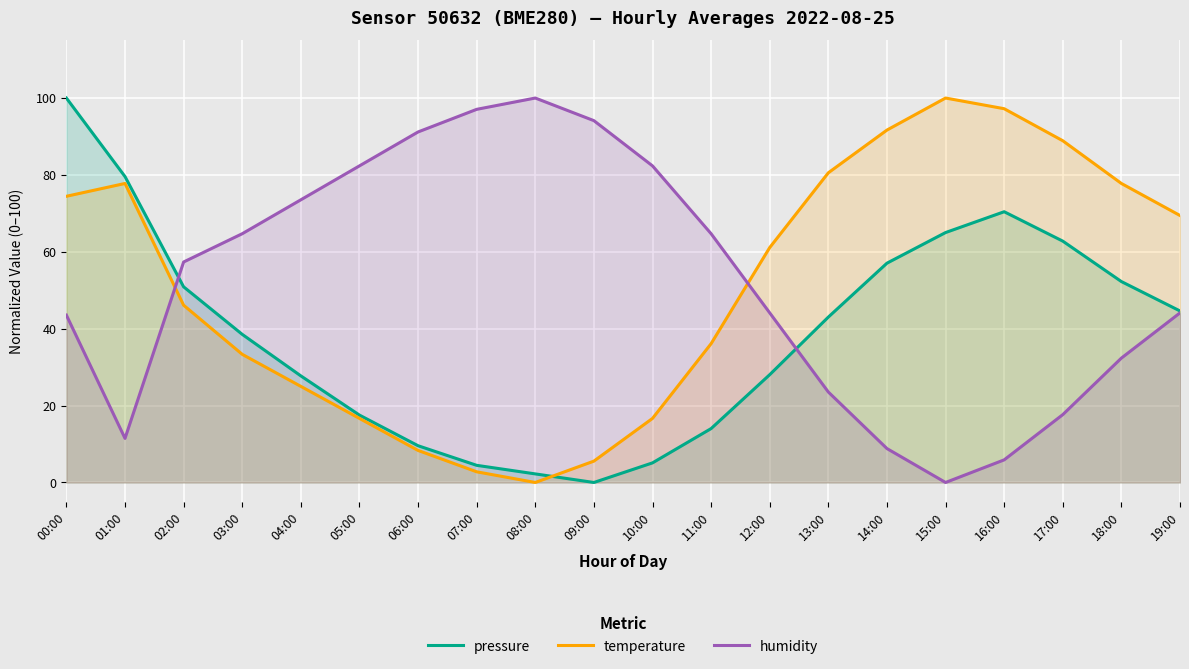

What is the spread (max minus min) of values at 18:00?

45.4